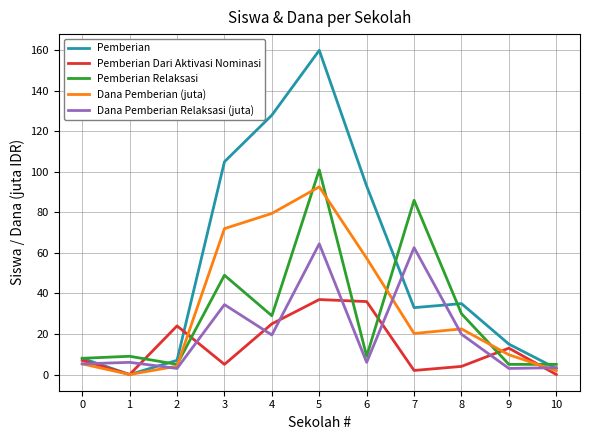

What is the maximum value shown in the chart?

160.0